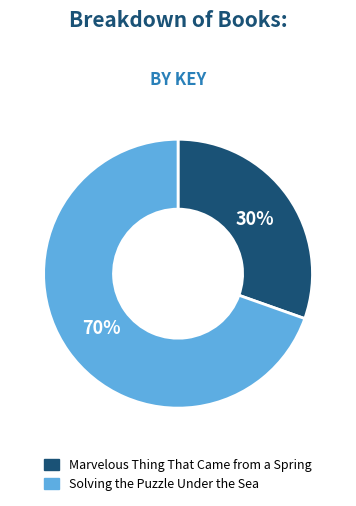

Does Marvelous Thing That Came from a Spring represent more than half of the total?

No